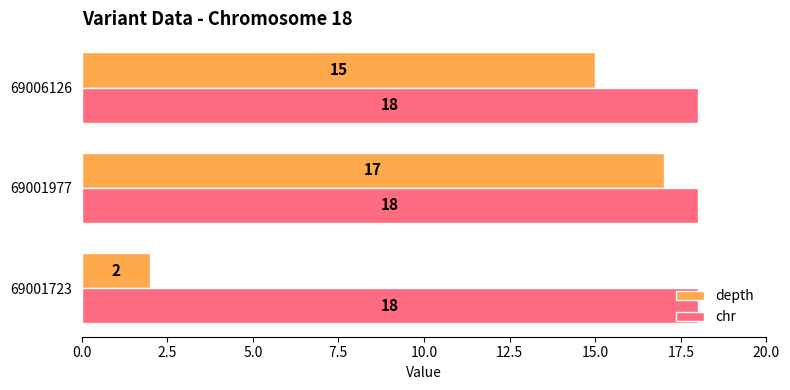

Which series has the widest spread of values?

depth